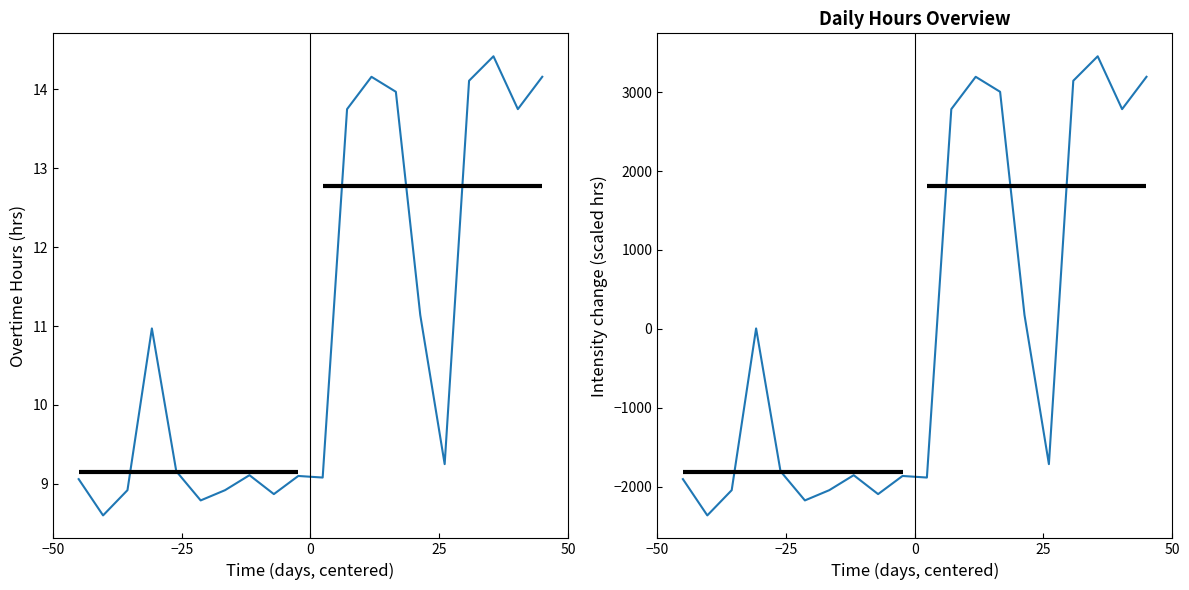

How many positive values does the Break Total (scaled) series have?

9